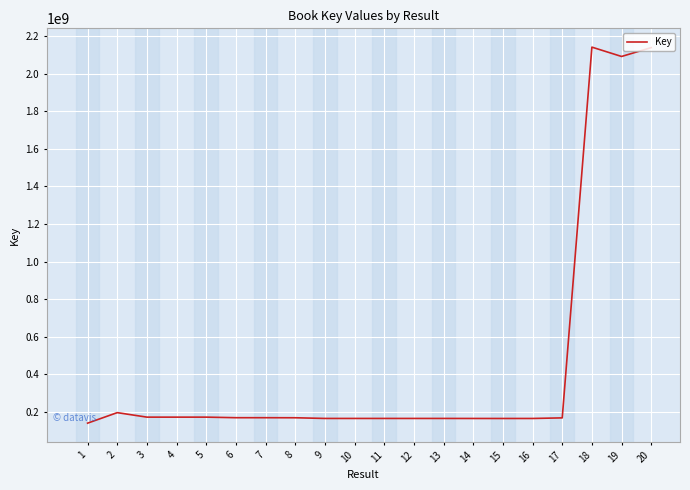

Where does the data first go above 169723729?

2